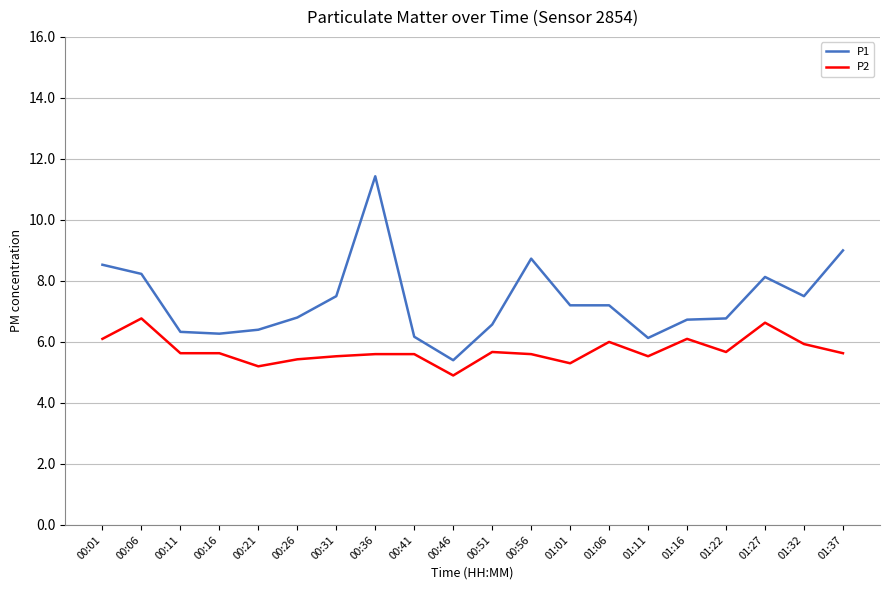

What are all the series names shown in the legend?

P1, P2